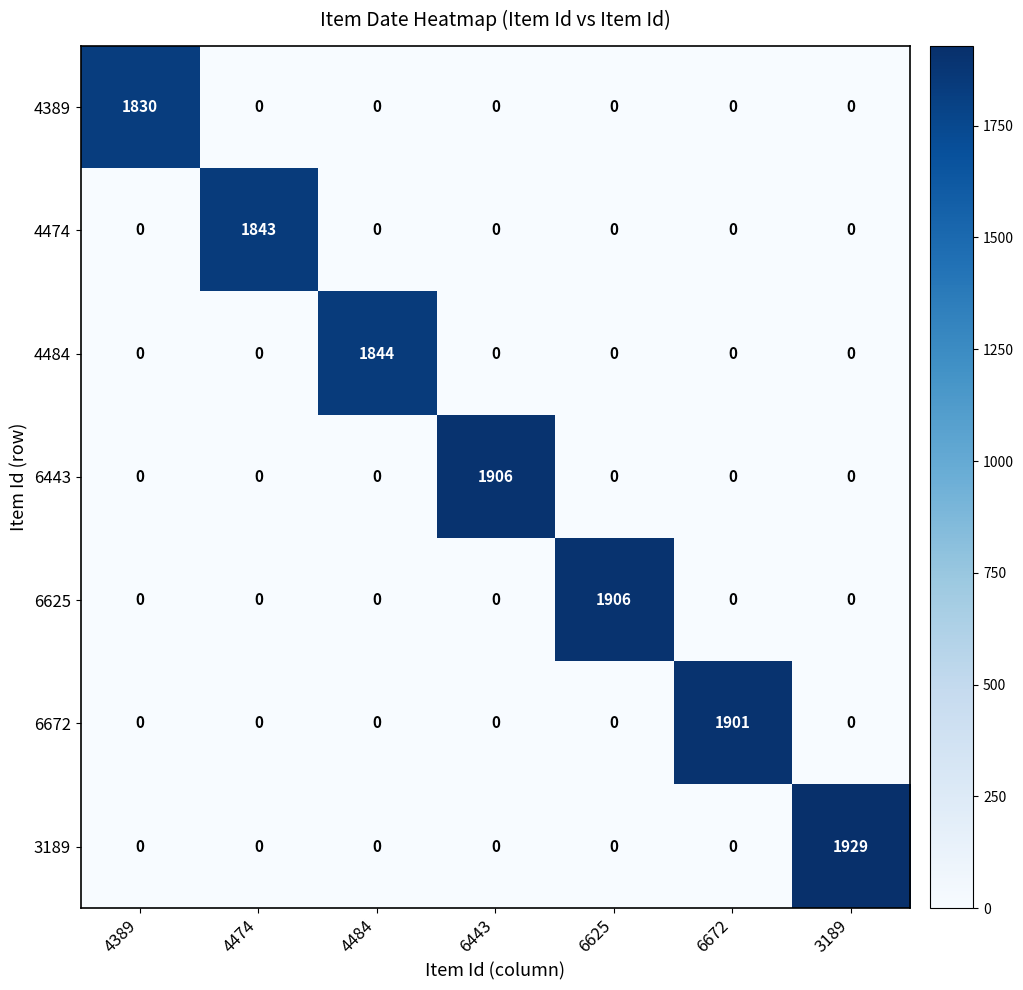

What is the total value across all series at 6443?

1906